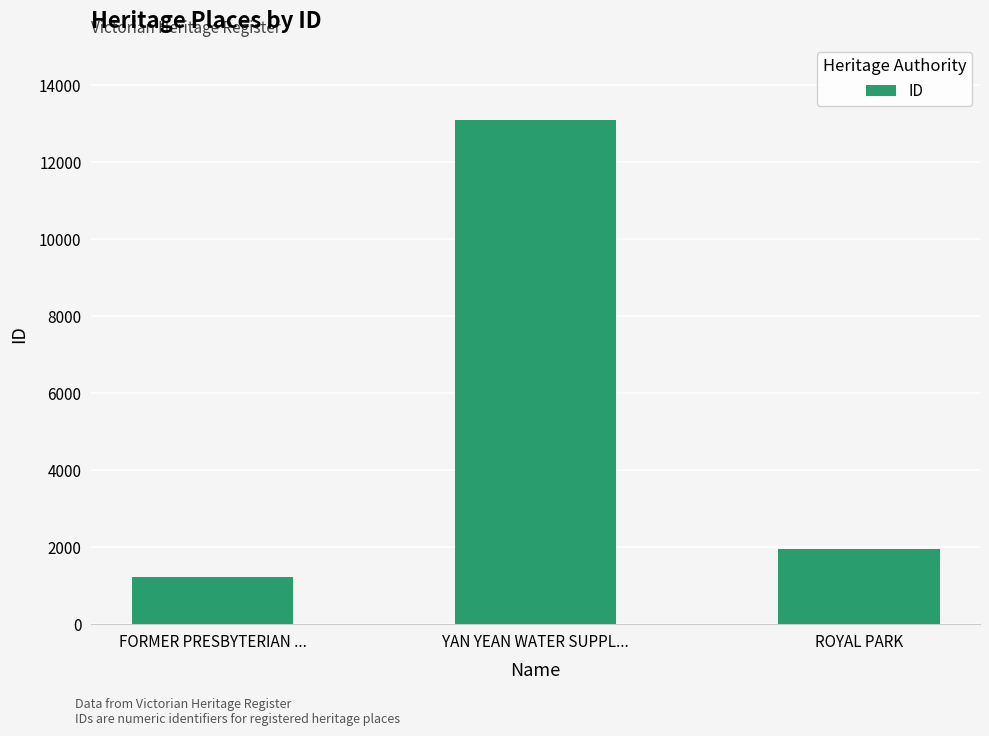

At which label is the value closest to 7156?

ROYAL PARK